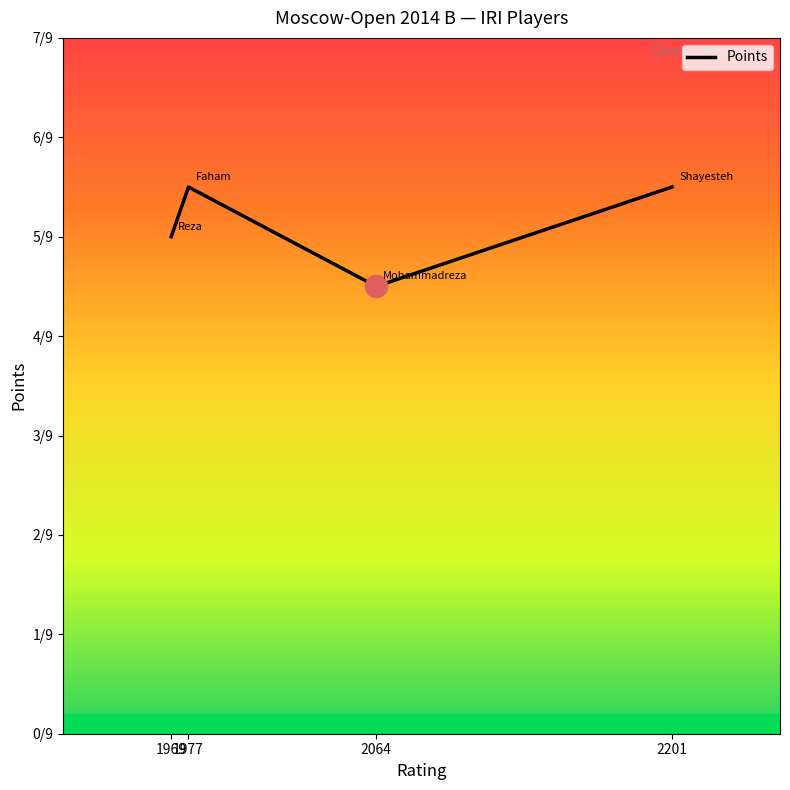

Is this an area chart (filled region under the line)?

No